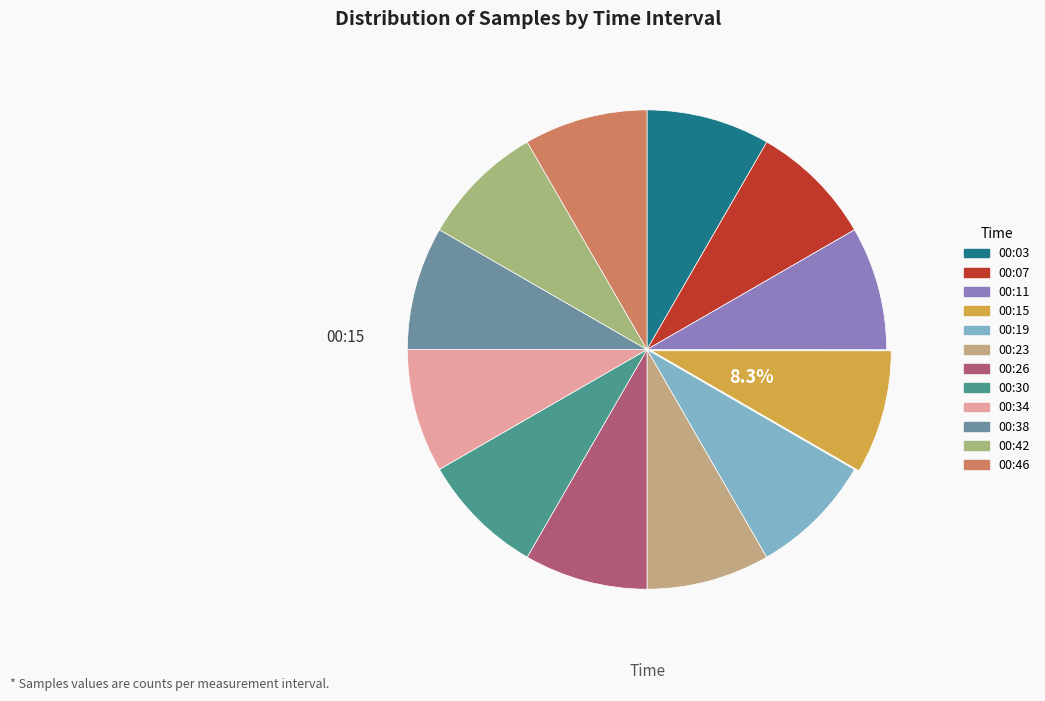

What percentage is NOT represented by 00:34?

91.7%